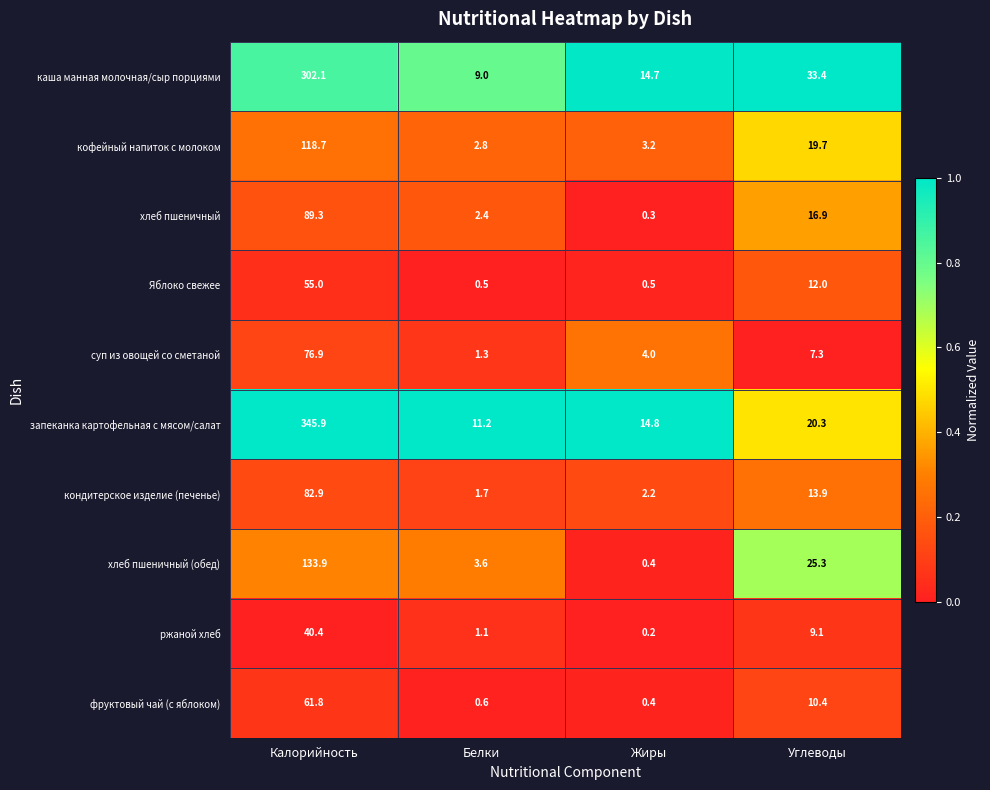

What is the average value of the хлеб пшеничный (обед) series?

40.8